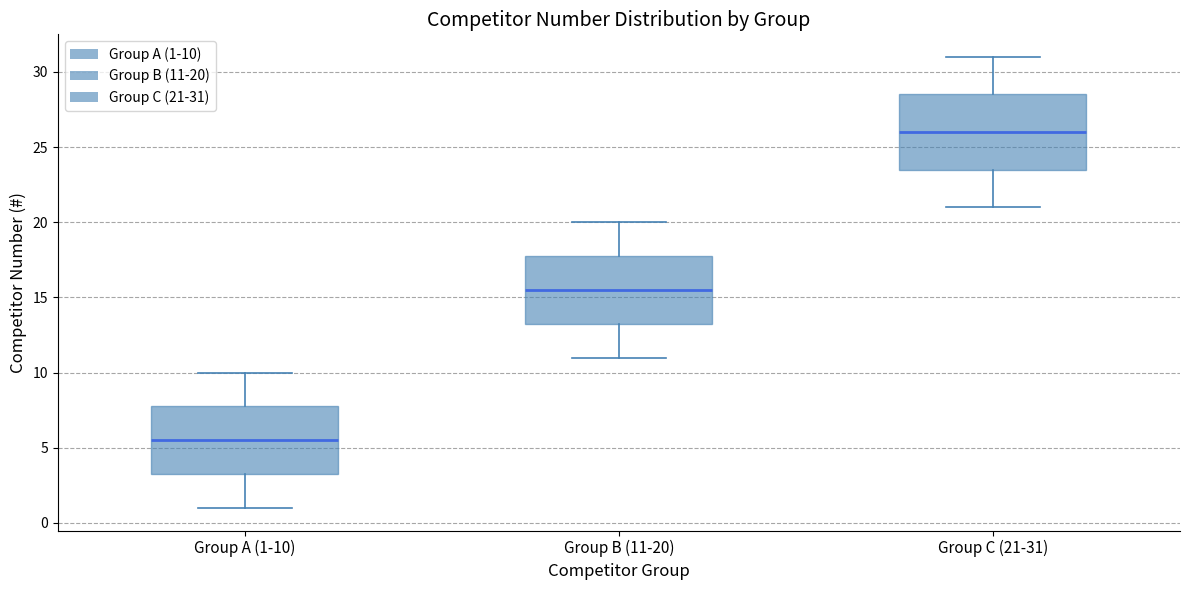

Reading left to right, transcribe this box plot: for each box, give where its median line is, the range the box spans, and where its two whiskers end, as read against the y-axis. The values are not printed on the chart, so give them approximately, as read against the axis.

Group A (1-10): median 5.5, box 3.5 to 8.0, whiskers 1.0 to 10.0
Group B (11-20): median 15.5, box 13.5 to 18.0, whiskers 11.0 to 20.0
Group C (21-31): median 26.0, box 23.5 to 28.5, whiskers 21.0 to 31.0